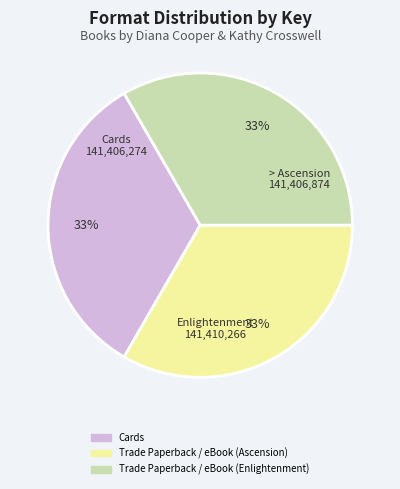

Is there a majority slice in this chart?

No